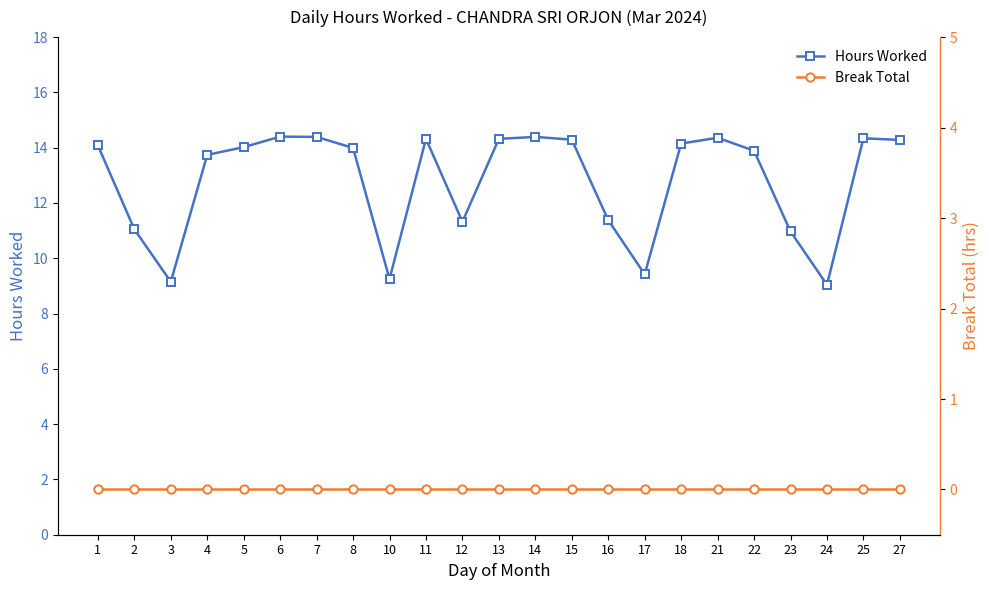

What are all the series names shown in the legend?

Hours Worked, Break Total